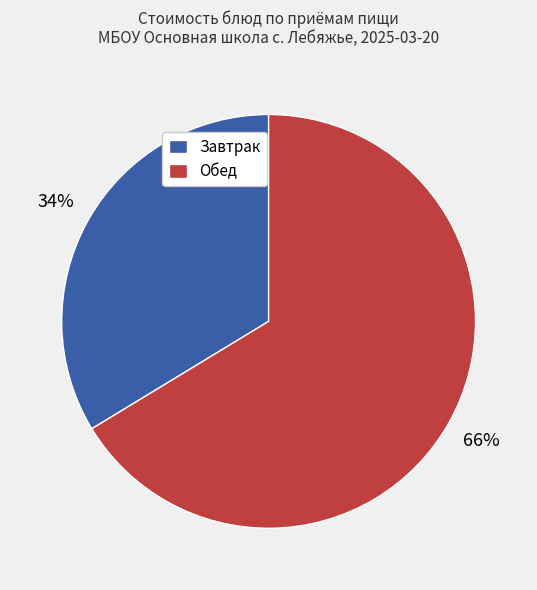

Is it true that Обед is 66% of the pie?

True